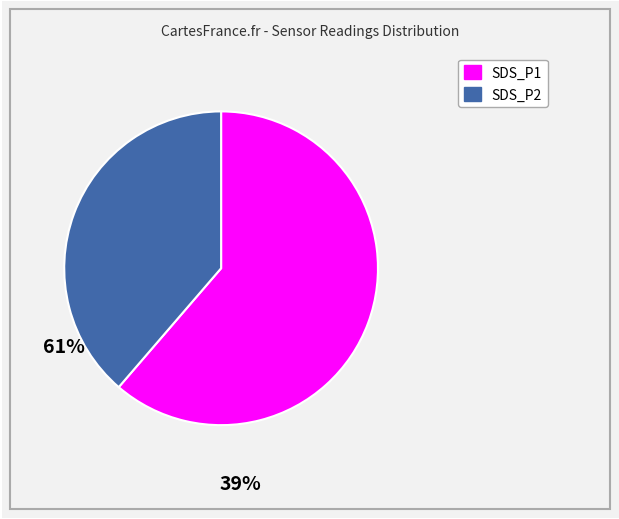

How many segments does this pie chart have?

2